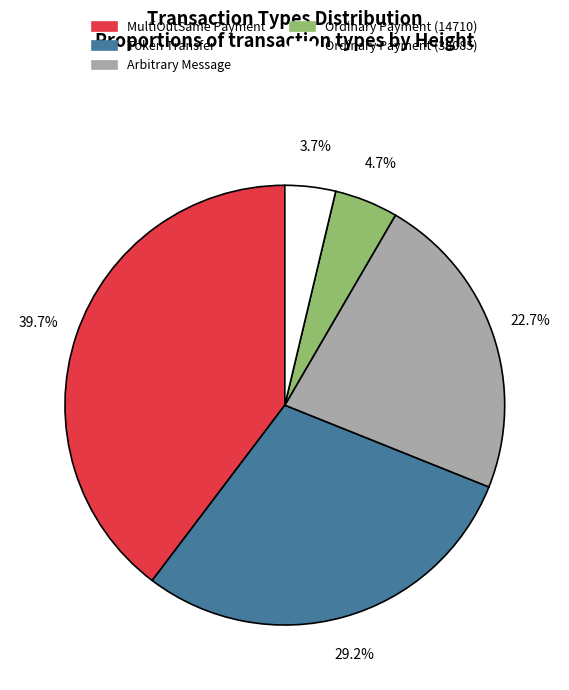

To the nearest percent, what portion does Ordinary Payment (33085) represent?

4%